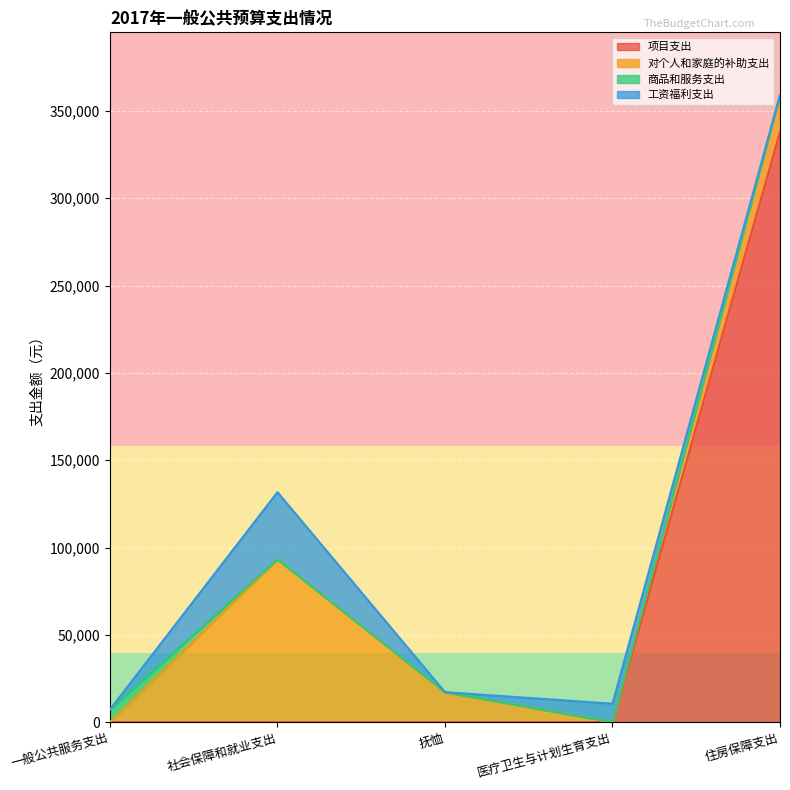

At which category is the sum across all series the highest?

住房保障支出